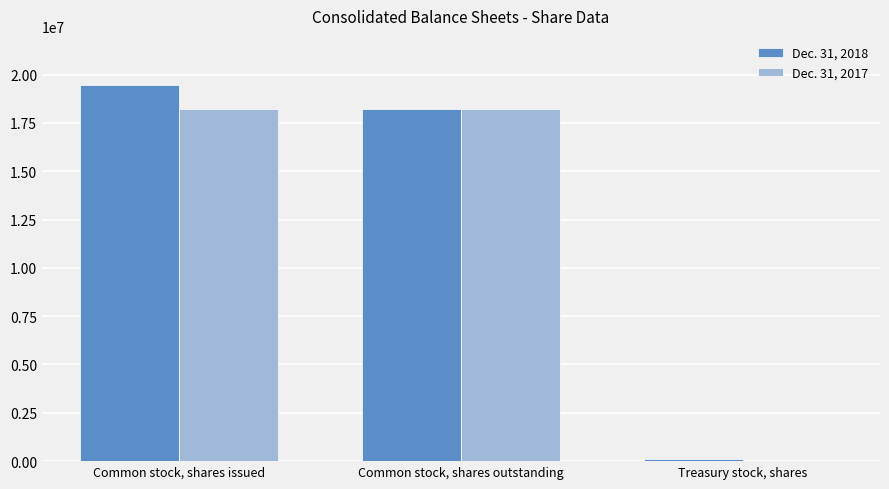

What is the average value of the Dec. 31, 2017 series?

12157087